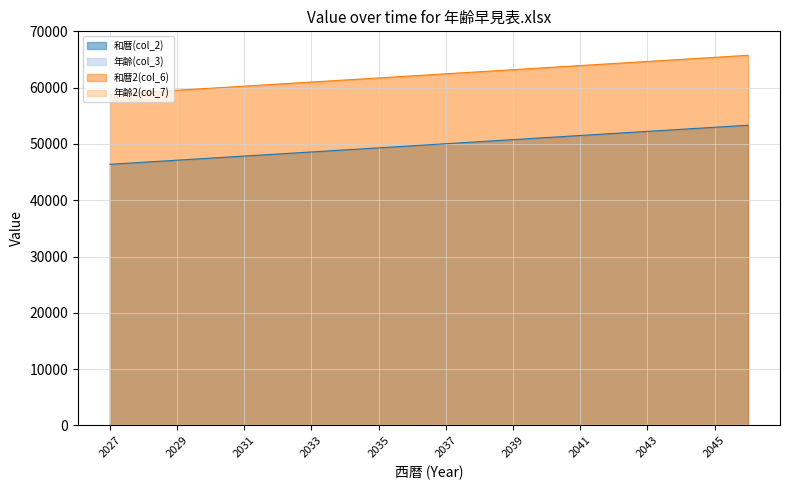

Reading left to right, list all the values displayed in this chart.

和暦(col_2): 46388	46753	47119	47484	47849	48214	48580	48945	49310	49675	50041	50406	50771	51136	51502	51867	52232	52597	52963	53328
年齢(col_3): 0	1	2	3	4	5	6	7	8	9	10	11	12	13	14	15	16	17	18	19
和暦2(col_6): 58807	59172	59537	59902	60268	60633	60998	61363	61729	62094	62459	62824	63190	63555	63920	64285	64651	65016	65381	65746
年齢2(col_7): 34	35	36	37	38	39	40	41	42	43	44	45	46	47	48	49	50	51	52	53